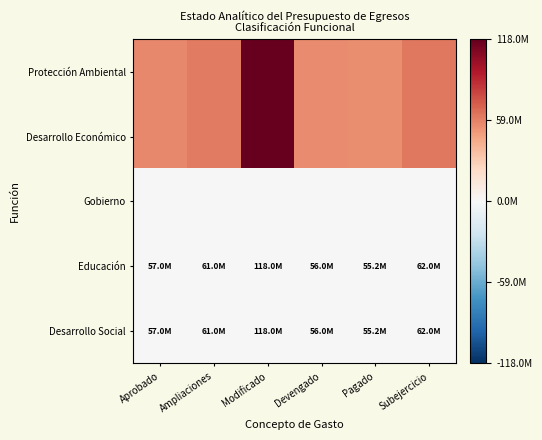

Which series has the widest spread of values?

Protección Ambiental